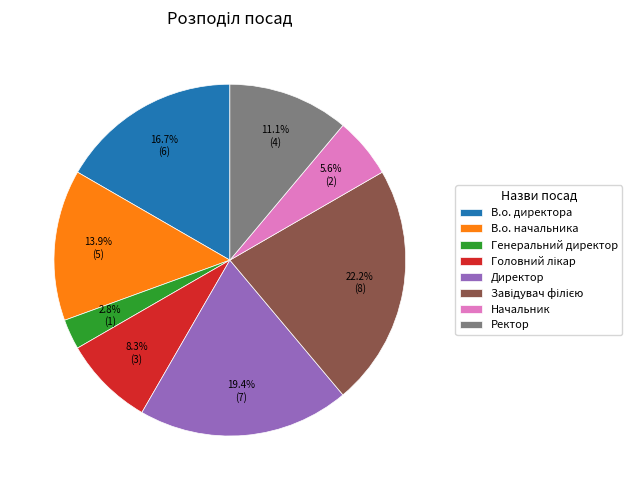

To the nearest percent, what percentage of the pie is В.о. начальника?

14%